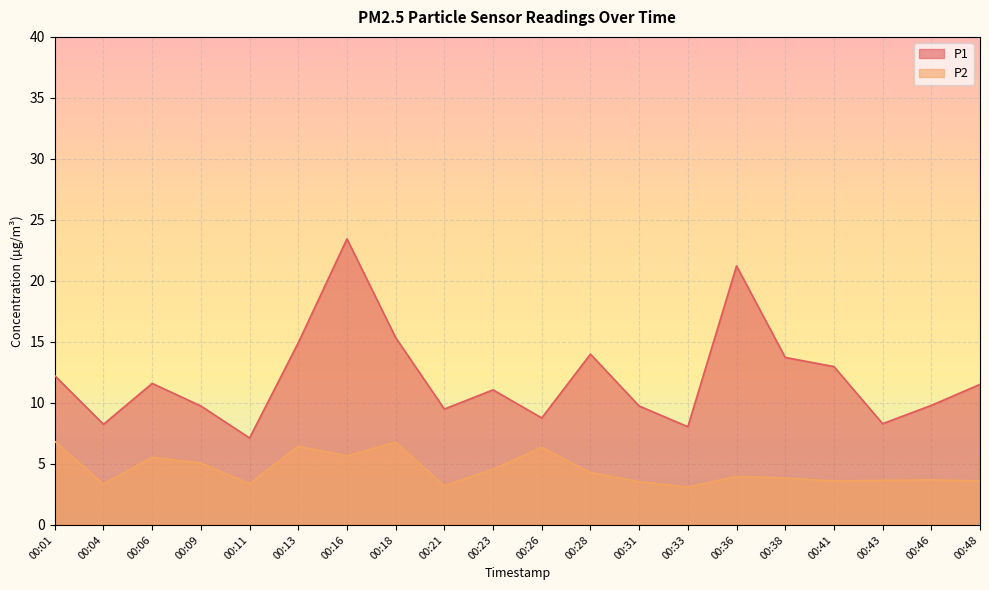

What is the difference between the P2 values at 00:46 and 00:23?

0.9